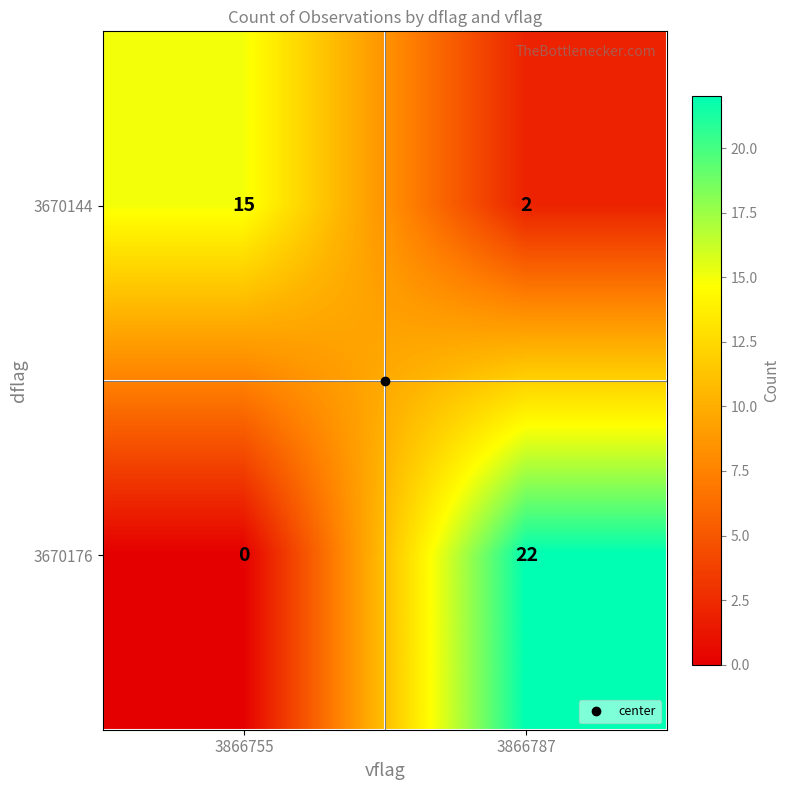

The 3670144 series shows 15 at 3866755. True or false?

True